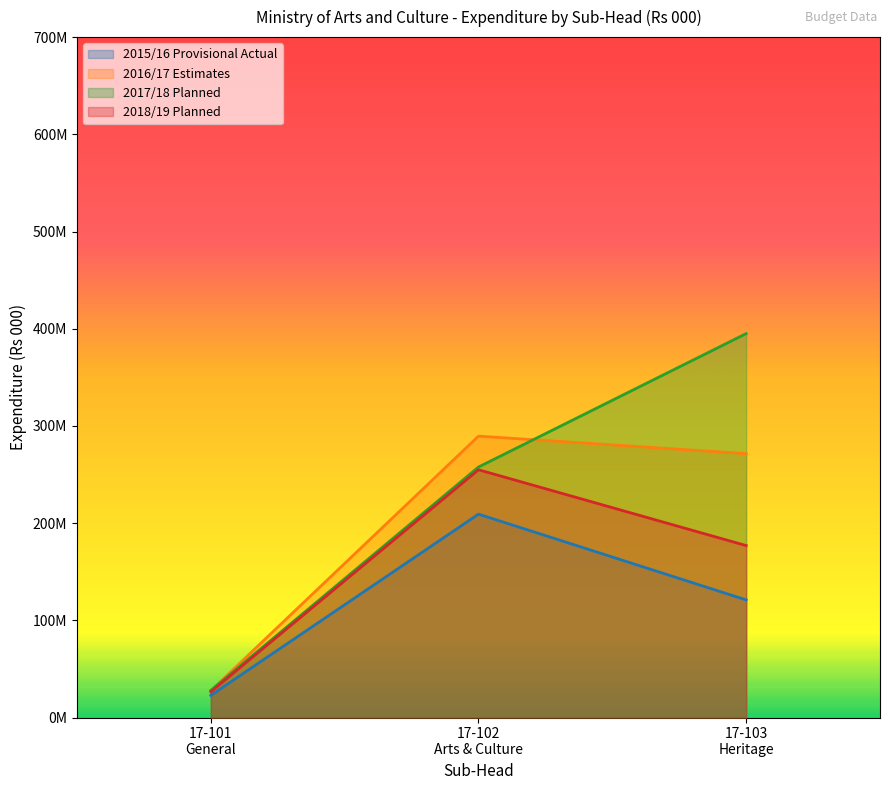

What is the value of the 2017/18 Planned point at the 2nd from the left?

257700000.0